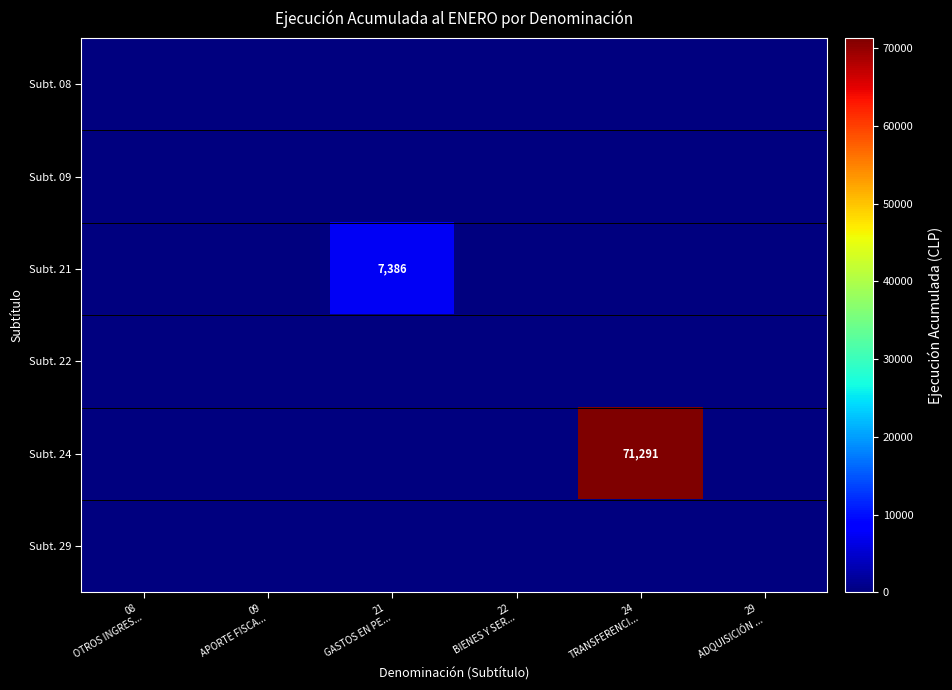

Rank the categories by Subt. 21 value from lowest to highest.

08 OTROS INGRES..., 09 APORTE FISCA..., 22 BIENES Y SER..., 24 TRANSFERENCI..., 29 ADQUISICIÓN ..., 21 GASTOS EN PE...